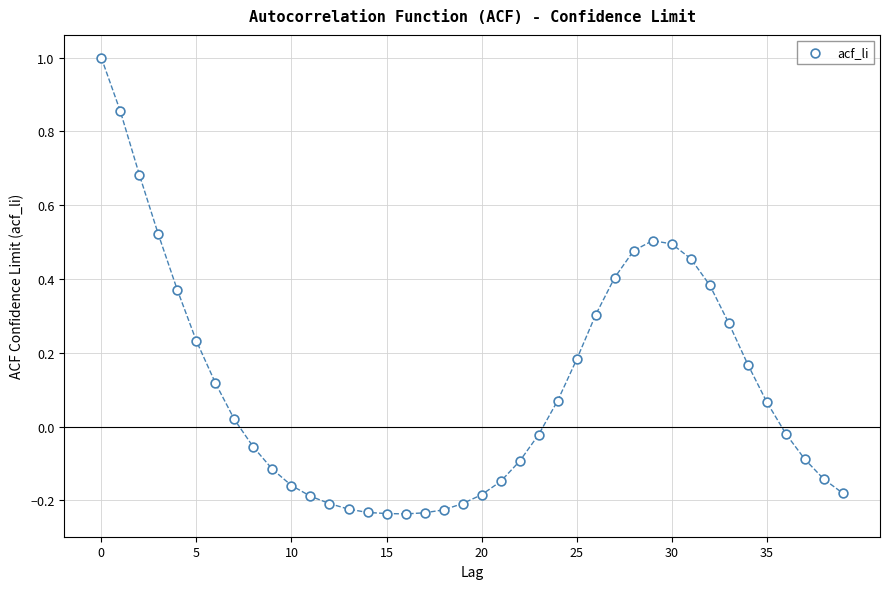

What is the range of Y values (max minus min)?

1.2